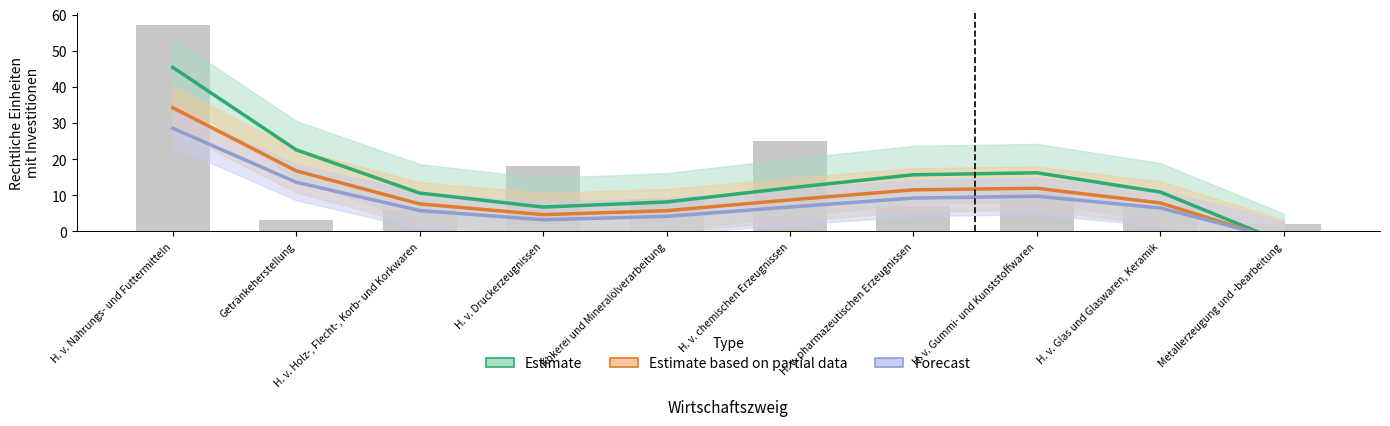

At which label does Estimate based on partial data first exceed 7?

H. v. Nahrungs- und Futtermitteln